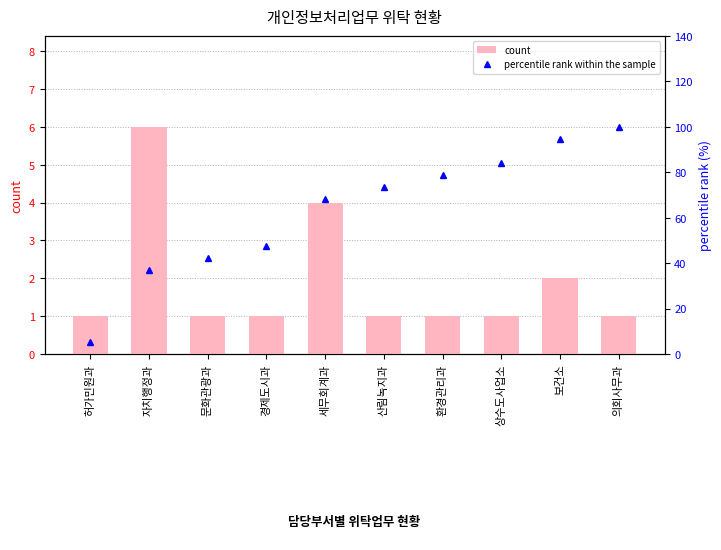

Is the value of count at 자치행정과 greater than the value of percentile rank within the sample at 자치행정과?

No